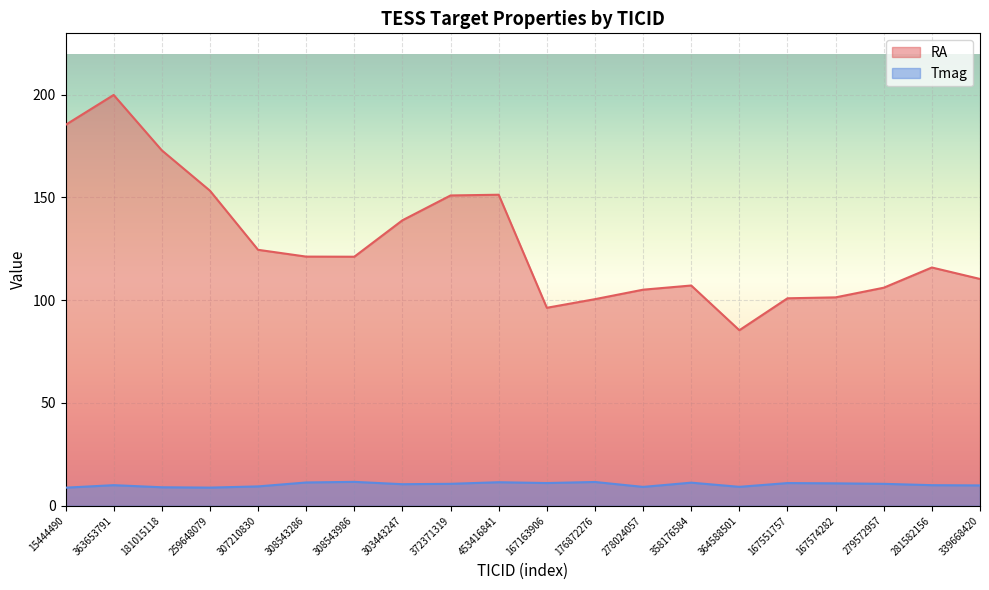

What is the spread (max minus min) of values at 176872276?

89.0